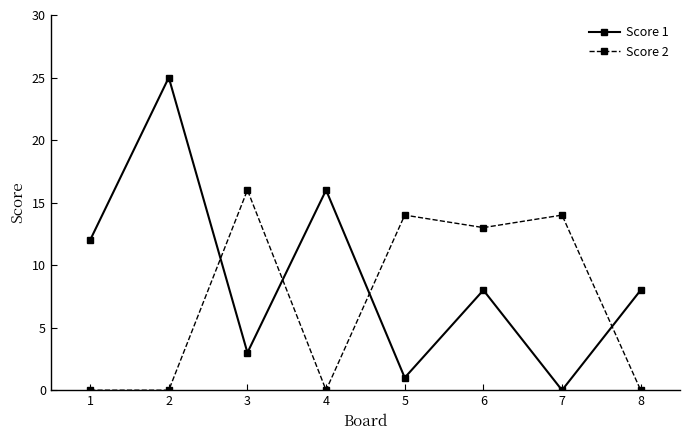

The value of Score 1 at 1 is 12. True or false?

True